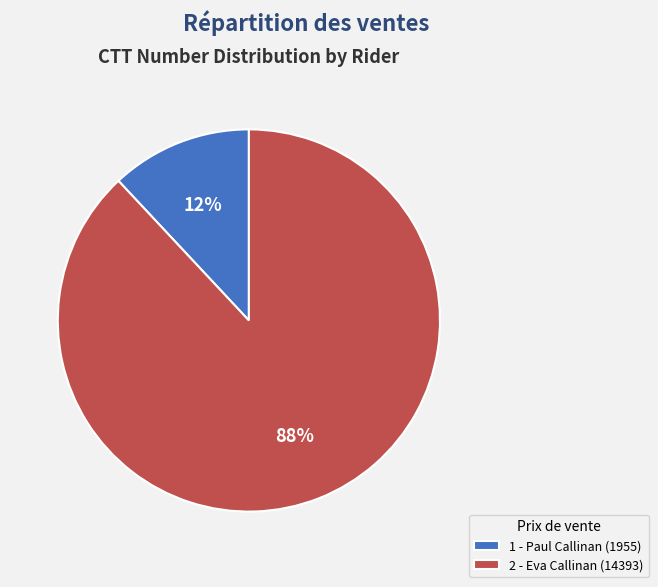

Between 1 - Paul Callinan and 2 - Eva Callinan, which is larger?

2 - Eva Callinan